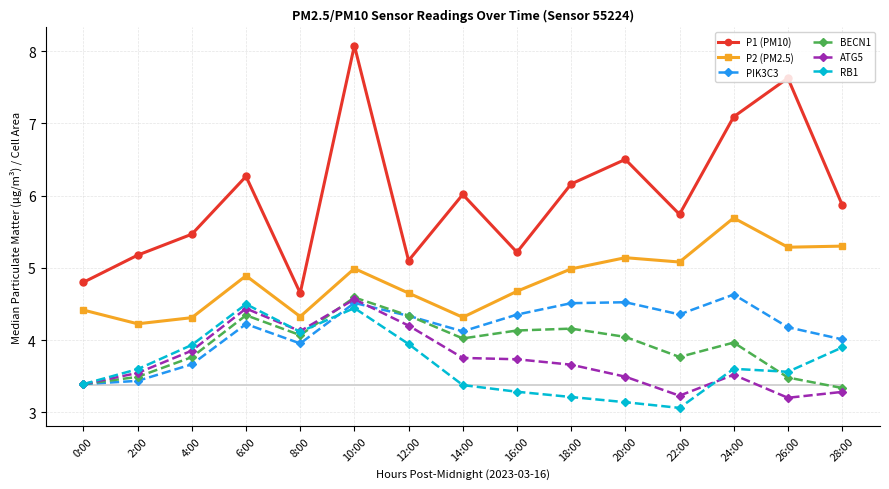

True or false: P1 (PM10) and BECN1 cross at least once.

False